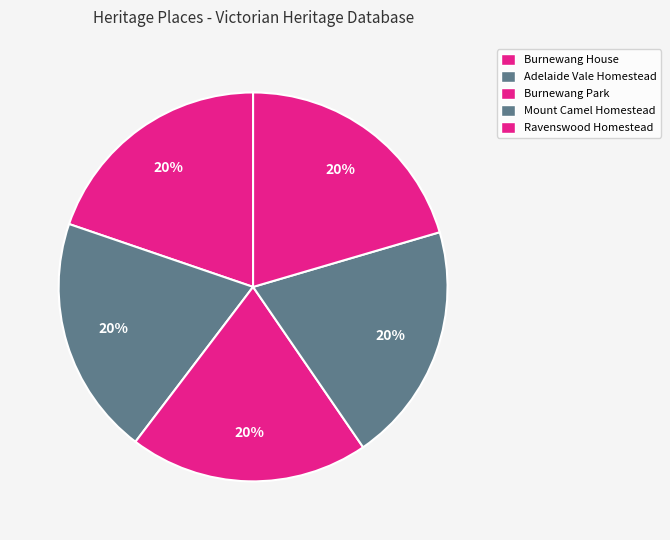

Rank the categories by value from lowest to highest.

Burnewang House, Adelaide Vale Homestead & Outbuildings, Burnewang Park, Mount Camel Homestead, Ravenswood Homestead